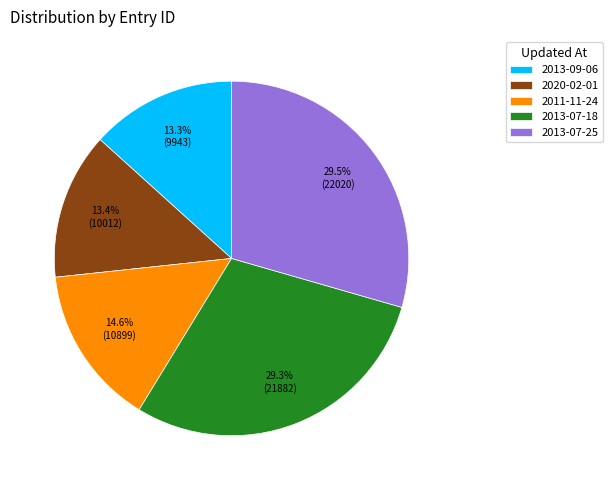

What is the total percentage of 2020-02-01 and 2013-09-06?

26.7%